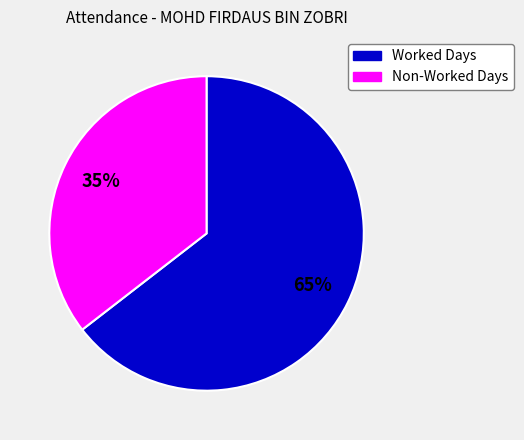

Is there a majority slice in this chart?

Yes